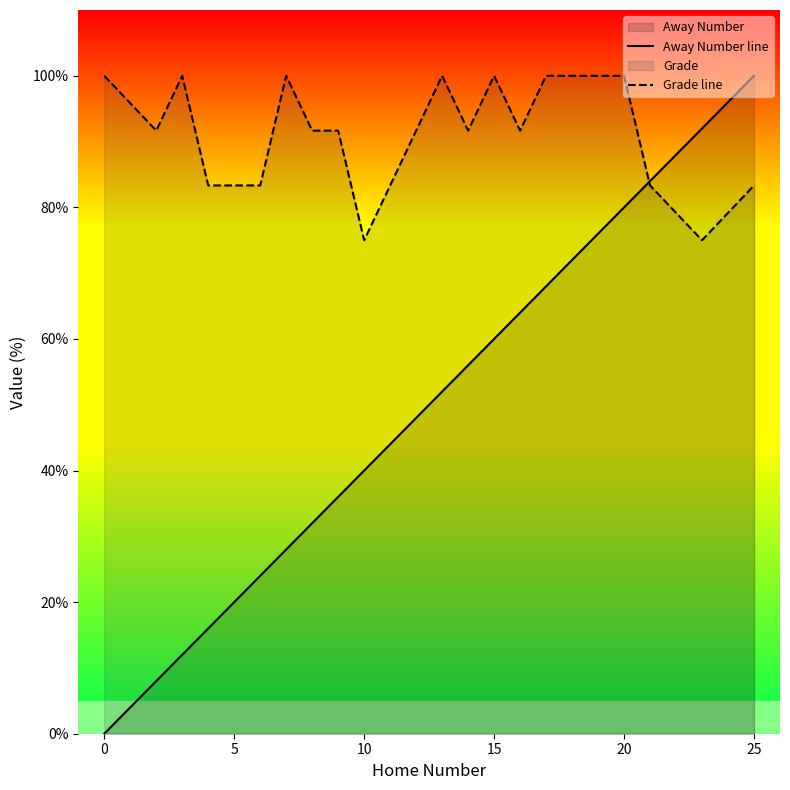

What is the difference between the second highest and minimum values in the Away Number line series?

92.0